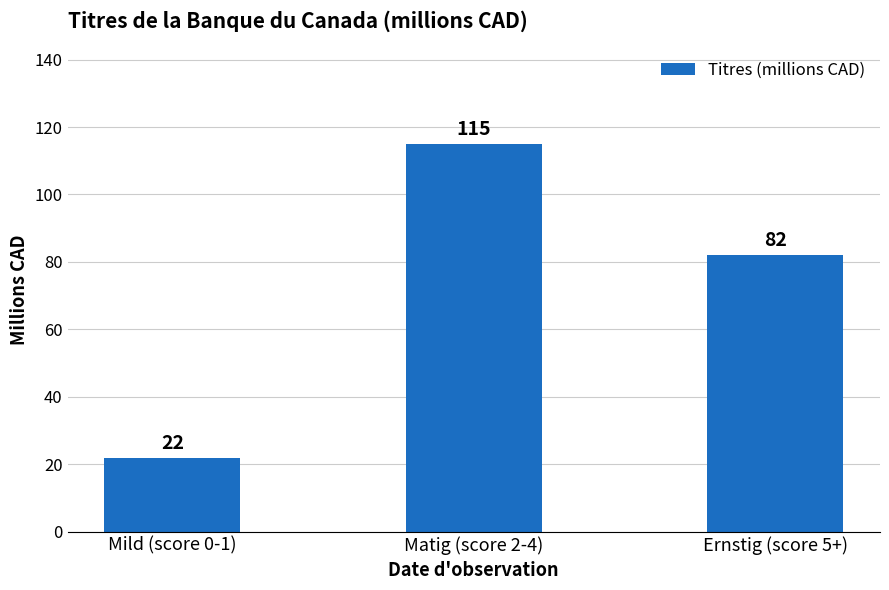

List the labels in order of value, largest first.

Matig (score 2-4), Ernstig (score 5+), Mild (score 0-1)